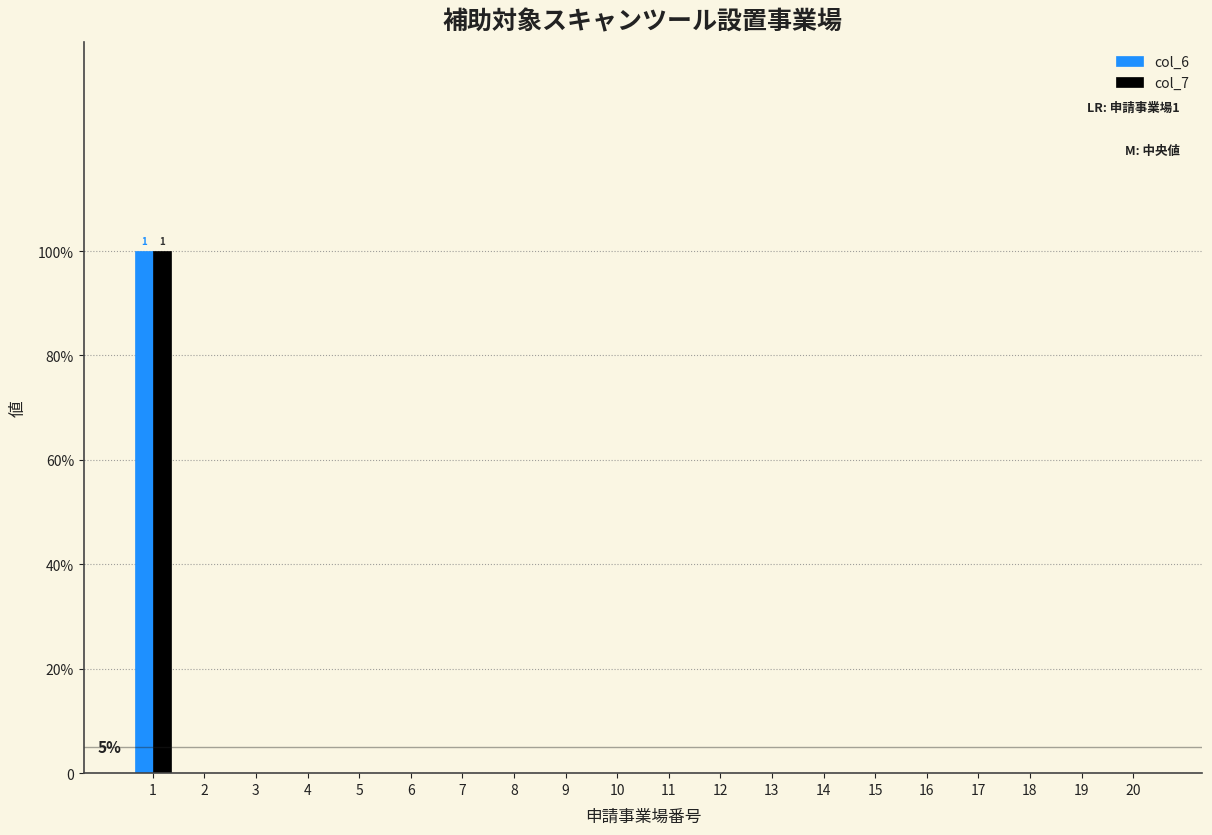

Which series has the widest spread of values?

col_6